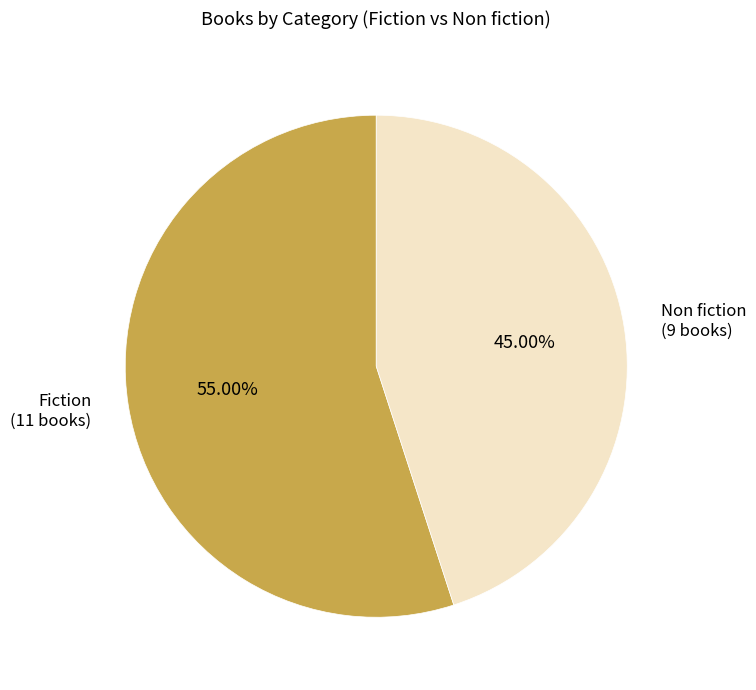

Count the number of slices in the pie.

2